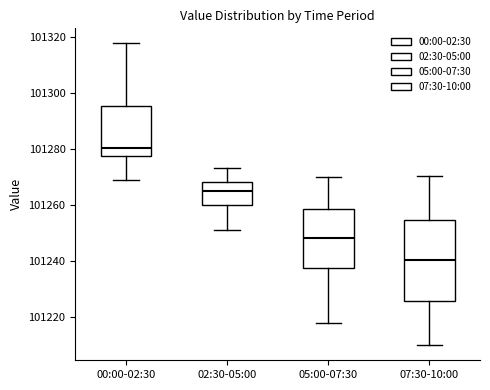

Reading left to right, transcribe this box plot: for each box, give where its median line is, the range the box spans, and where its two whiskers end, as read against the y-axis. The values are not printed on the chart, so give them approximately, as read against the axis.

00:00-02:30: median 101280, box 101278 to 101296, whiskers 101268 to 101318
02:30-05:00: median 101264, box 101260 to 101268, whiskers 101252 to 101274
05:00-07:30: median 101248, box 101238 to 101258, whiskers 101218 to 101270
07:30-10:00: median 101240, box 101226 to 101254, whiskers 101210 to 101270